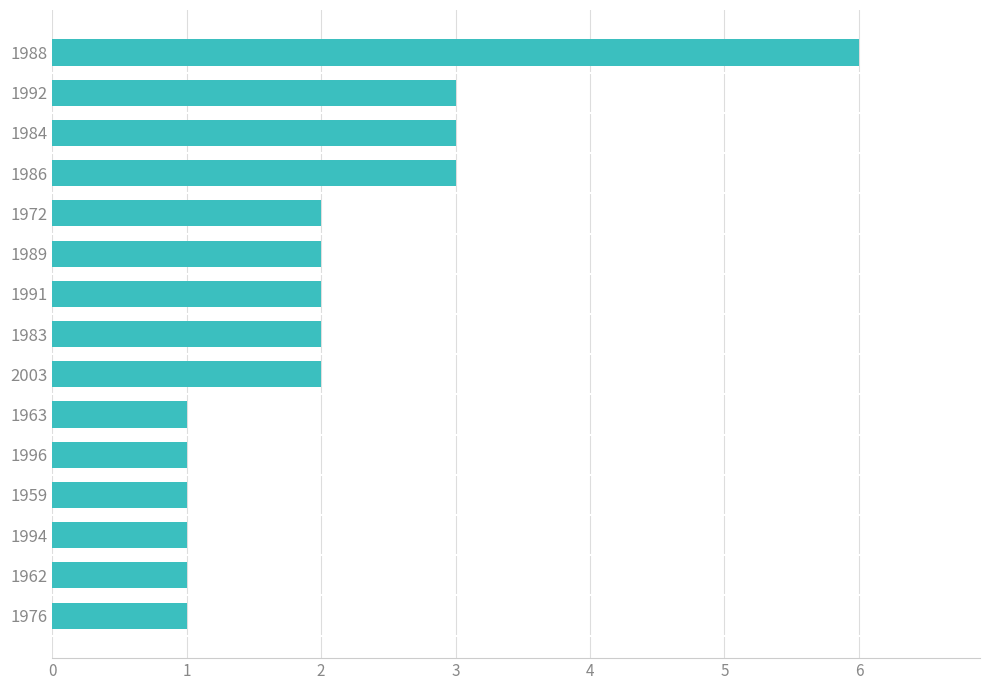

Which label corresponds to the largest value in the chart?

1988